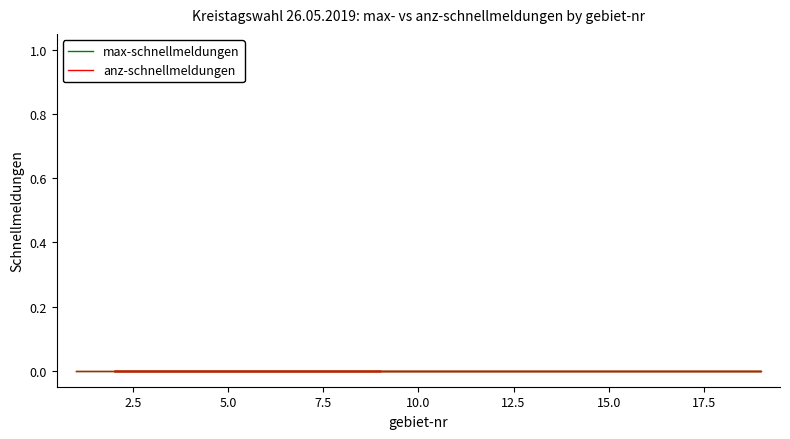

True or false: anz-schnellmeldungen has more than 0 points higher than both neighbors.

False